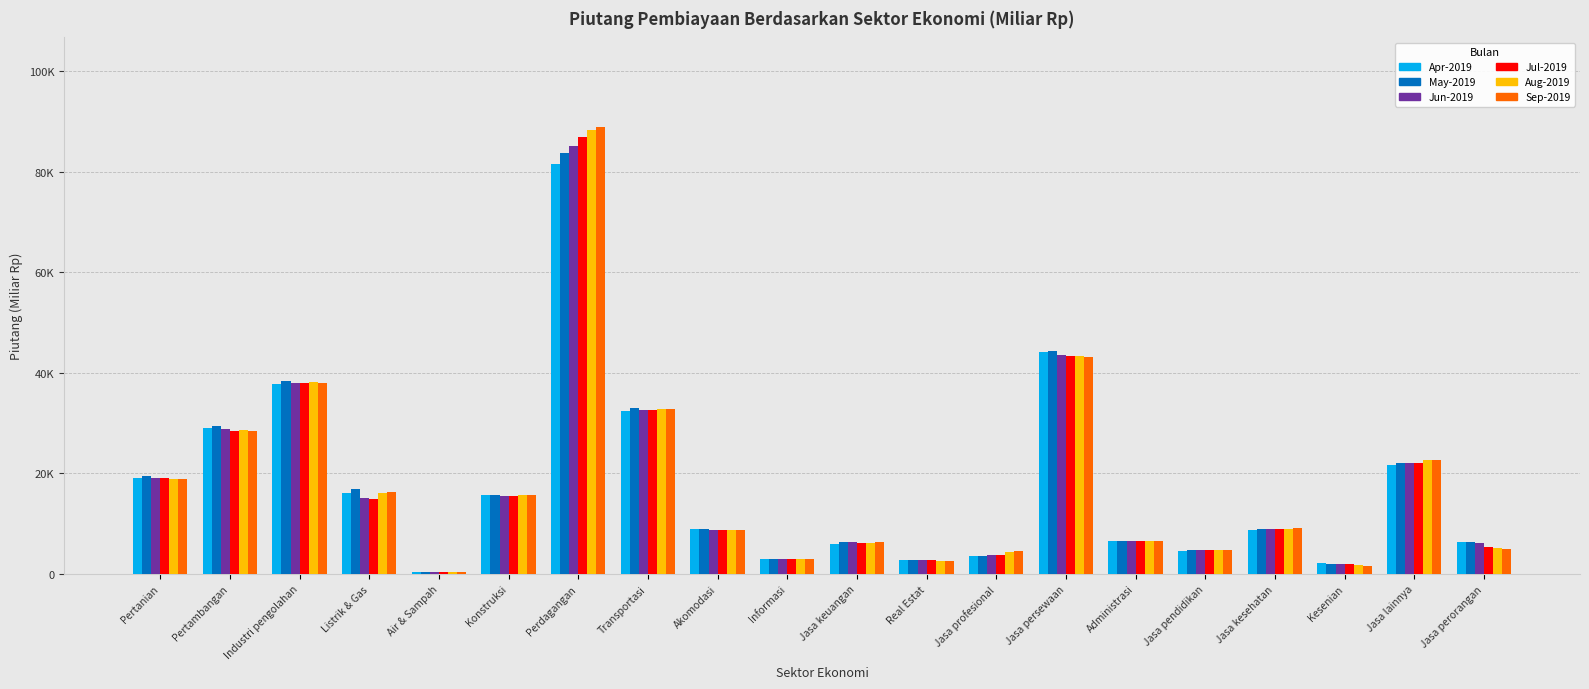

What are all the series names shown in the legend?

Apr-2019, May-2019, Jun-2019, Jul-2019, Aug-2019, Sep-2019